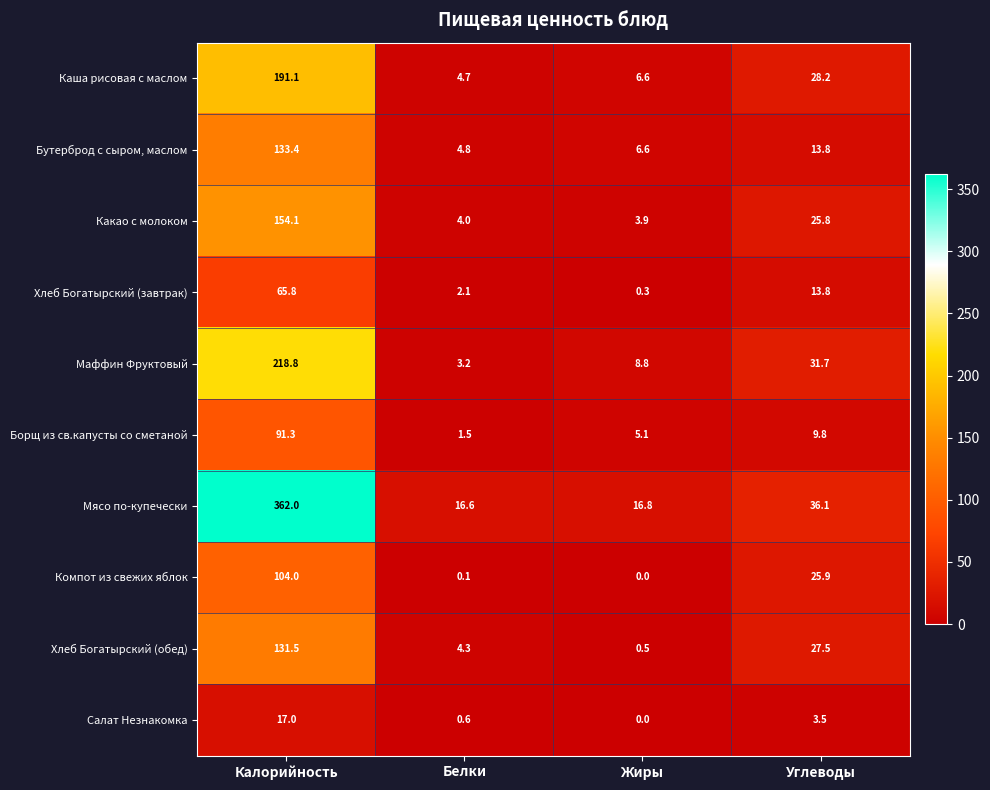

Is it true that Компот из свежих яблок equals 0.1 at Белки?

True